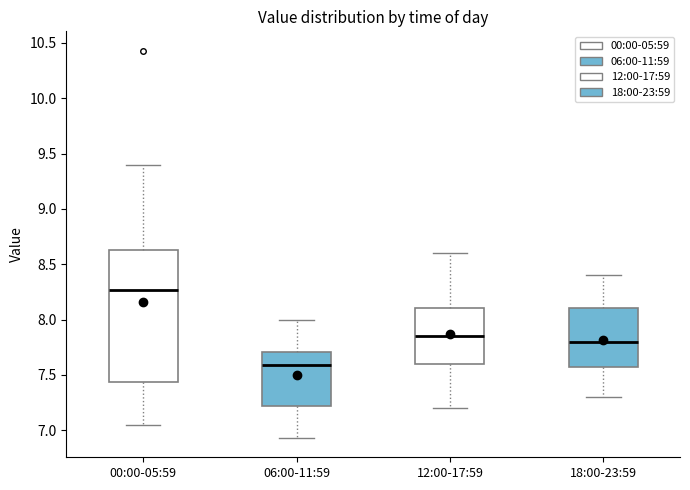

Reading left to right, transcribe this box plot: for each box, give where its median line is, the range the box spans, and where its two whiskers end, as read against the y-axis. The values are not printed on the chart, so give them approximately, as read against the axis.

00:00-05:59: median 8.25, box 7.45 to 8.65, whiskers 7.05 to 9.40
06:00-11:59: median 7.60, box 7.20 to 7.70, whiskers 6.95 to 8.00
12:00-17:59: median 7.85, box 7.60 to 8.10, whiskers 7.20 to 8.60
18:00-23:59: median 7.80, box 7.60 to 8.10, whiskers 7.30 to 8.40